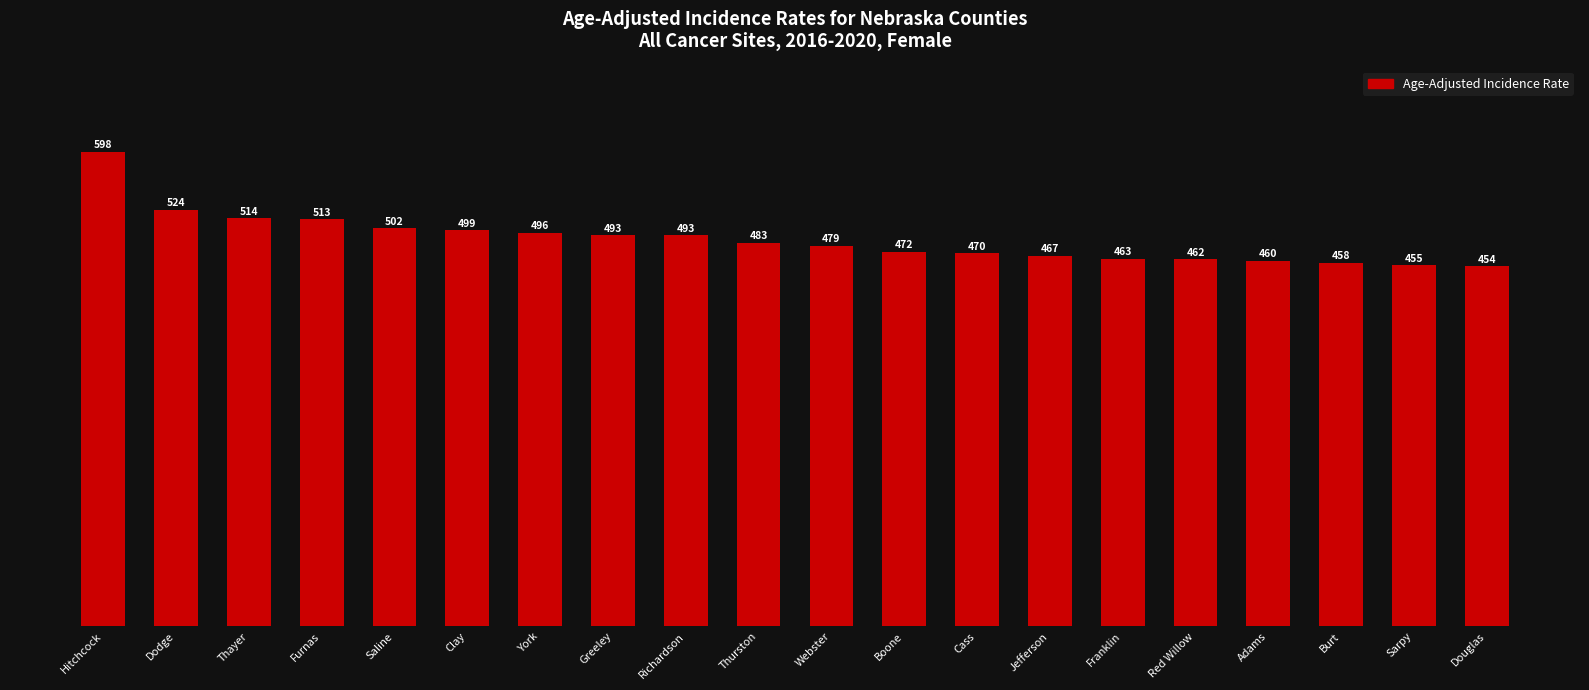

What is the approximate value at Red Willow?

462.6